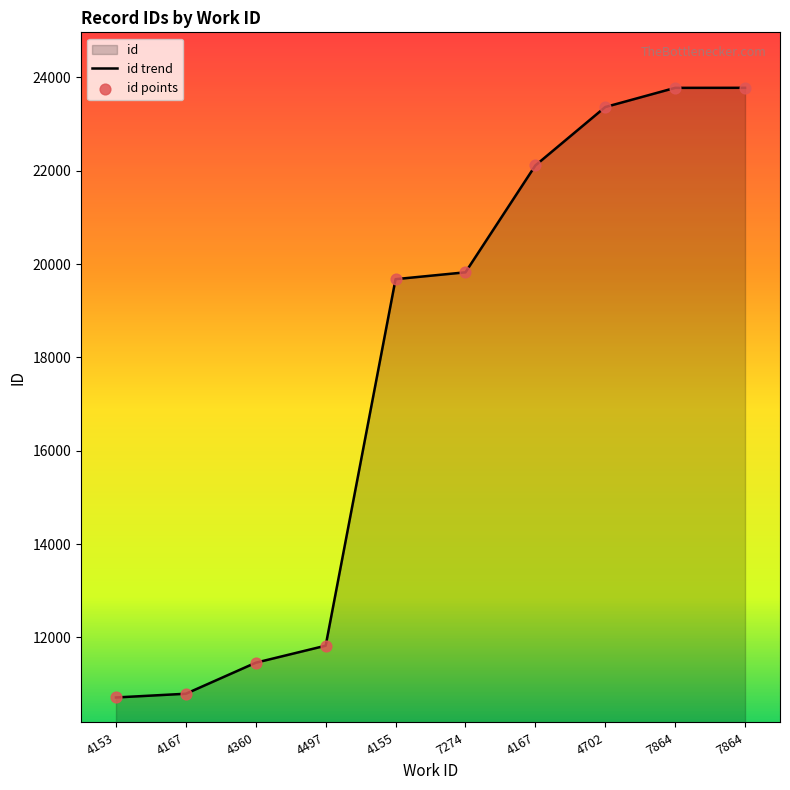

What is the total value across all series at 4702?

46732